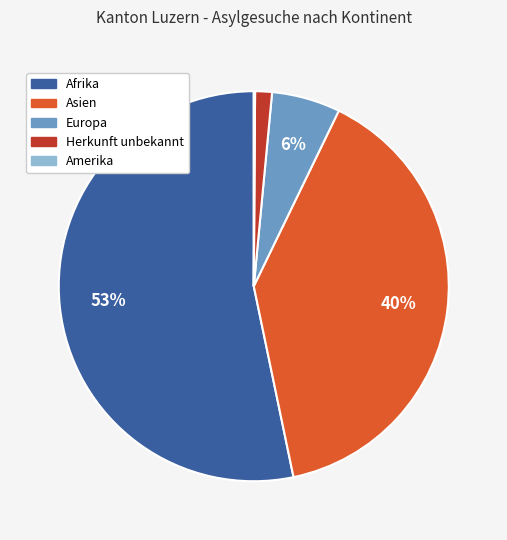

Which slice is the largest?

Afrika